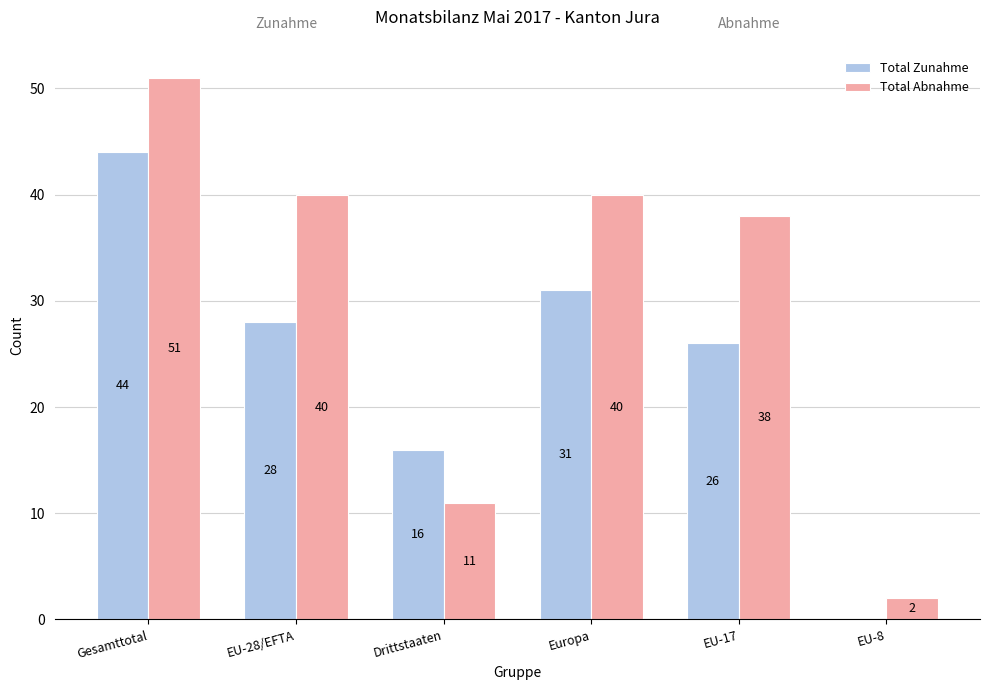

How many data points does each series have?

6